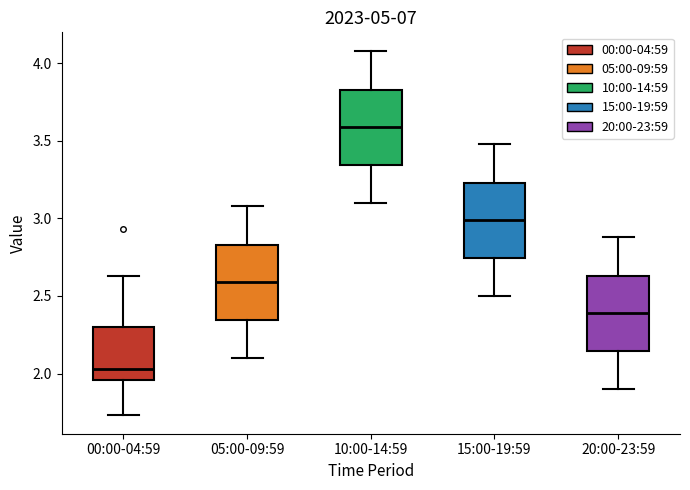

Which box has the highest median line?

10:00-14:59